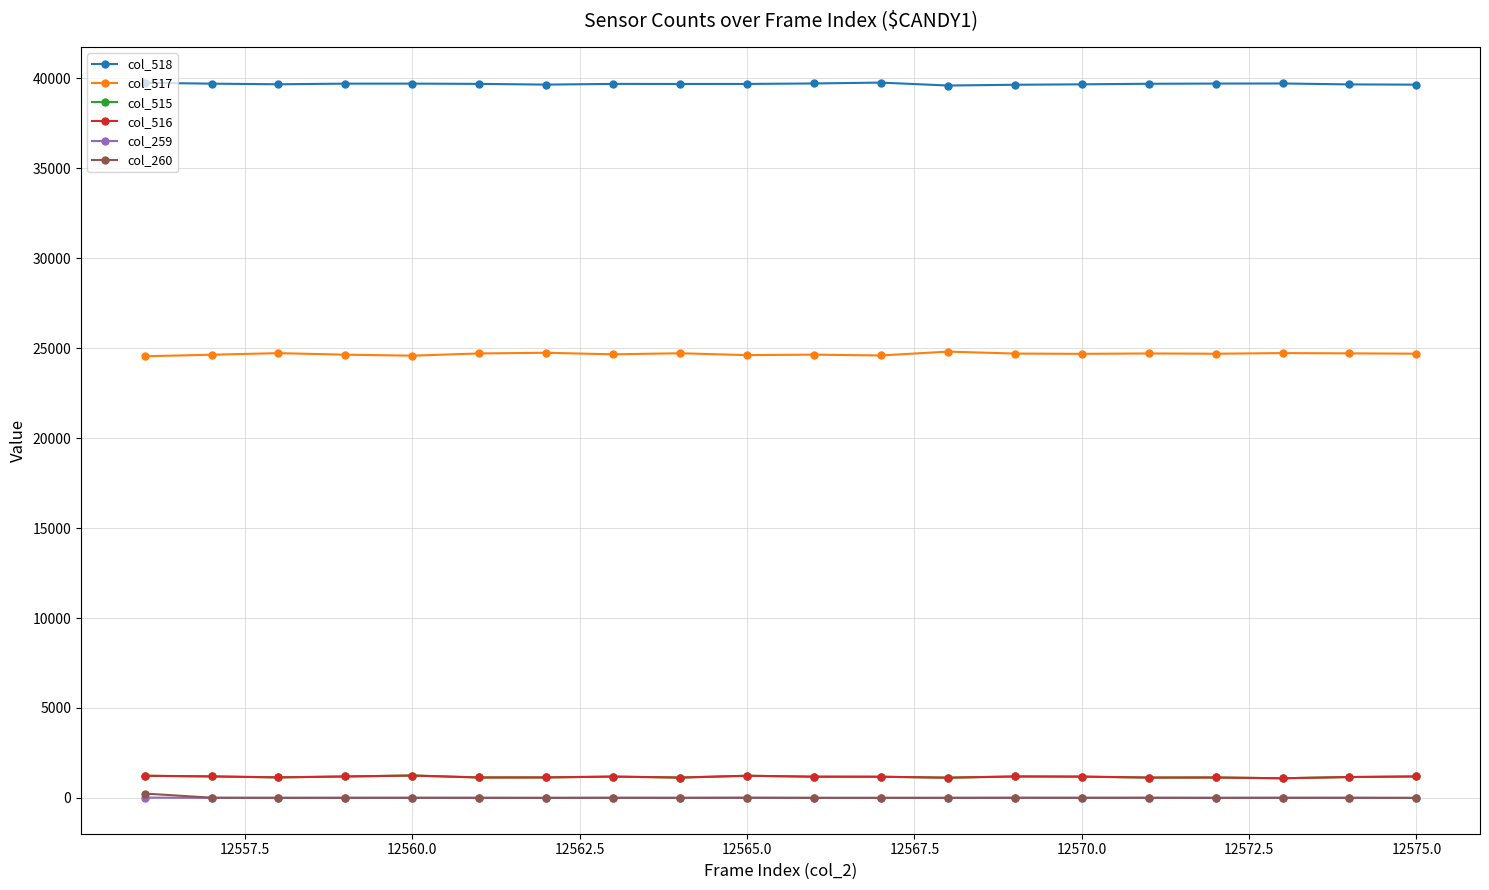

What is the difference between the maximum and second lowest values in the col_518 series?

120